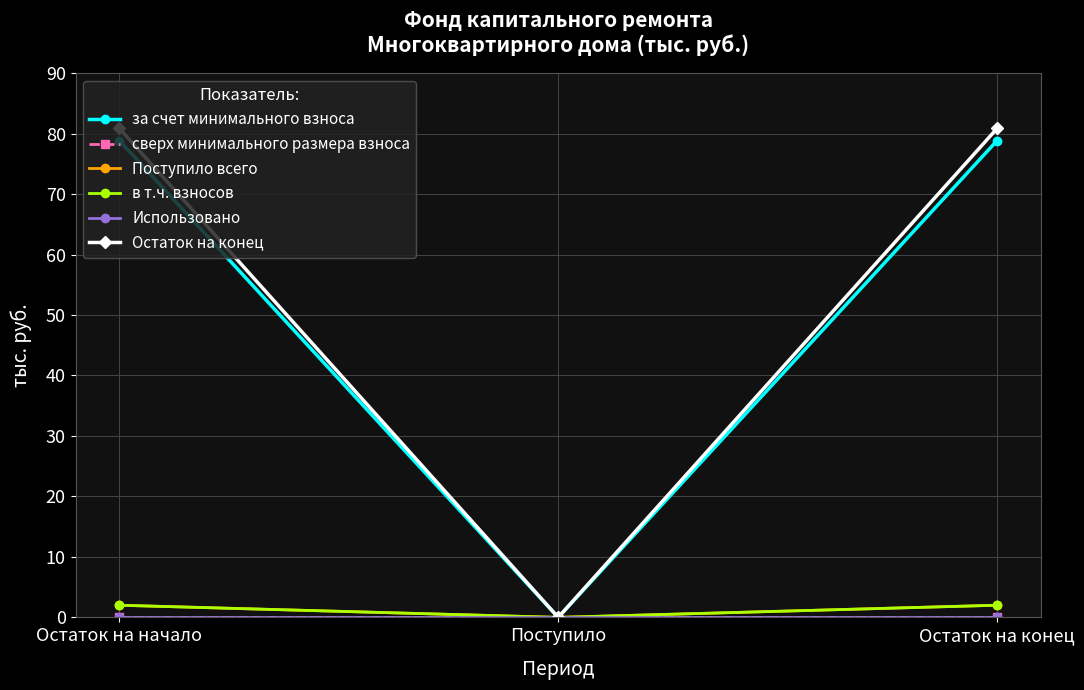

Does the chart have visible grid lines?

Yes